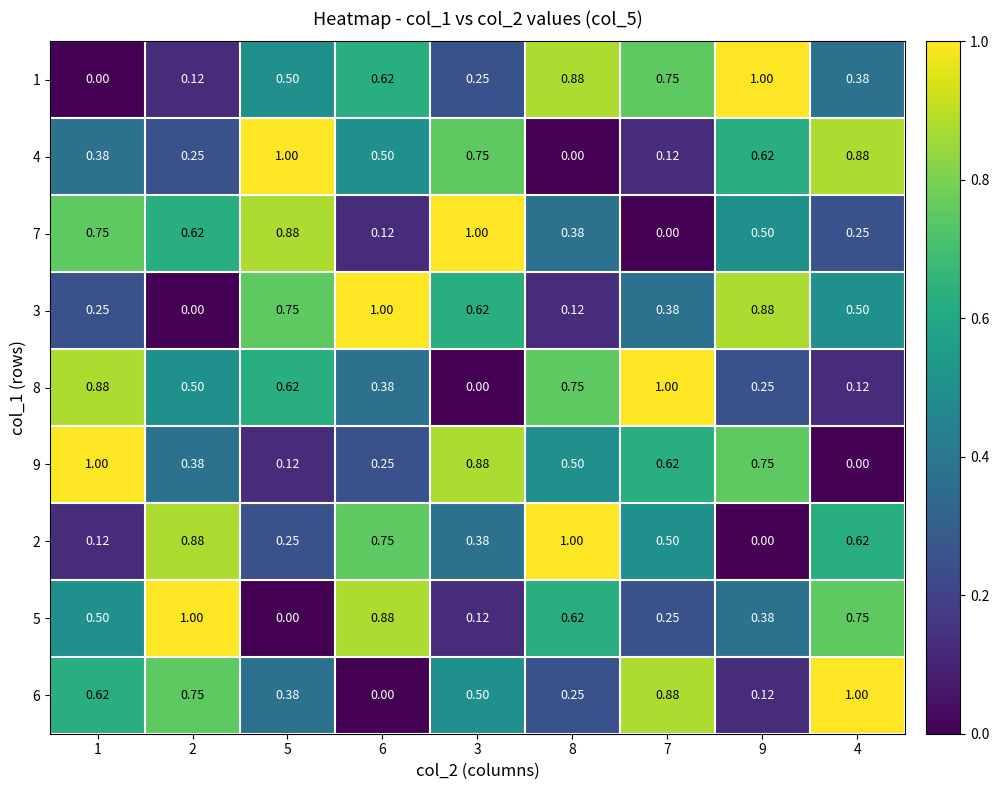

What is the spread (max minus min) of values at 4?

1.0